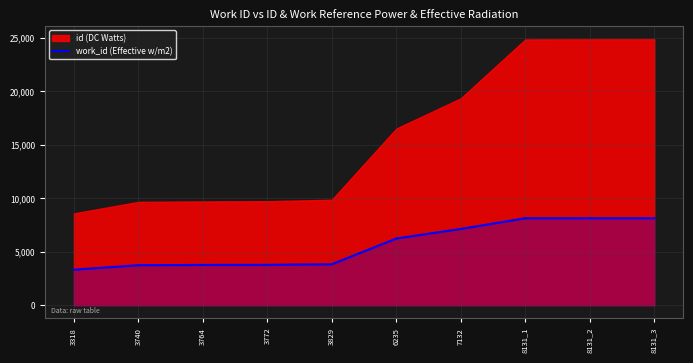

What is the value of the 4th point from the left?

3772